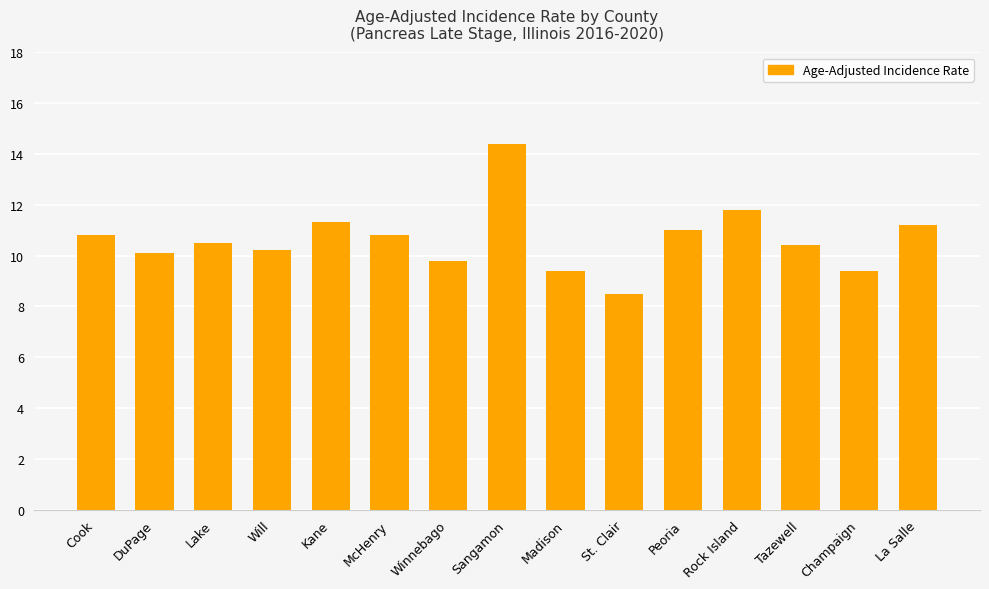

Reading left to right, list all the values displayed in this chart.

Cook=10.8	DuPage=10.1	Lake=10.5	Will=10.2	Kane=11.3	McHenry=10.8	Winnebago=9.8	Sangamon=14.4	Madison=9.4	St. Clair=8.5	Peoria=11.0	Rock Island=11.8	Tazewell=10.4	Champaign=9.4	La Salle=11.2